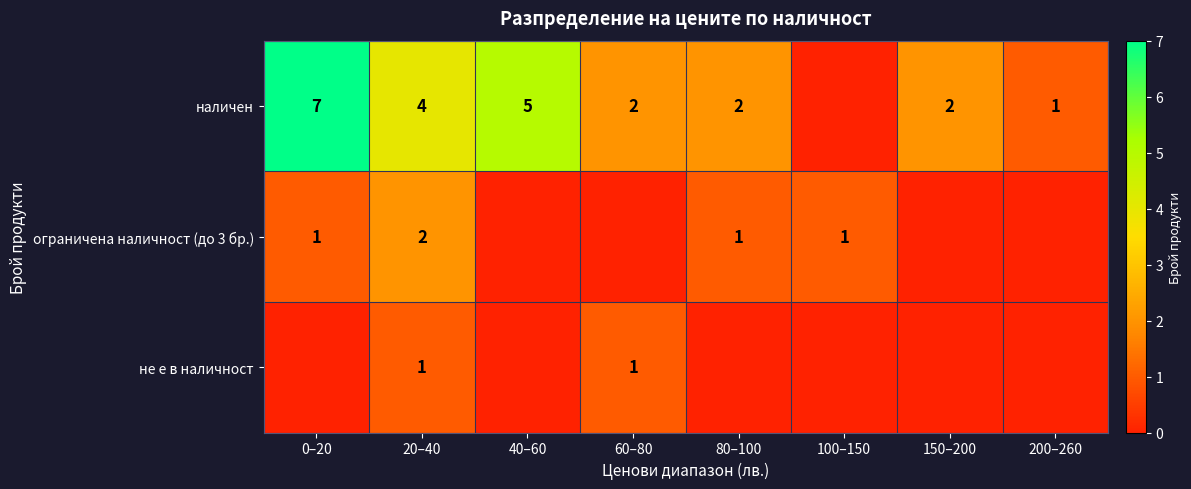

What is the sum of the наличен values at 100–150 and 20–40?

4